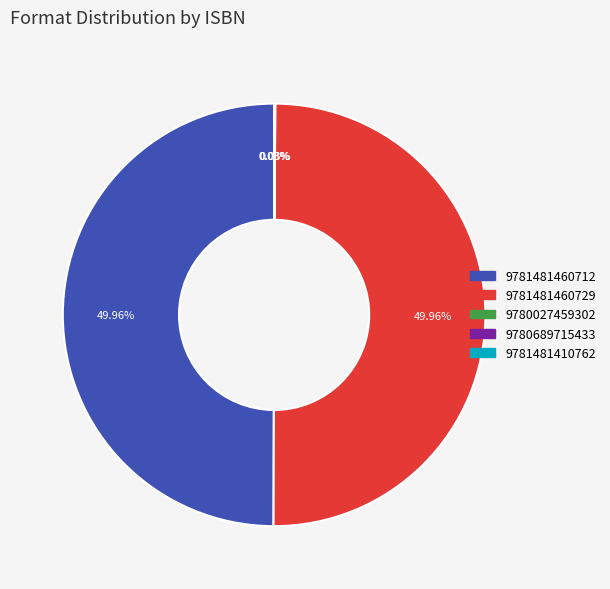

What is the change in value from 9781481460712 to 9781481410762?

-546298975